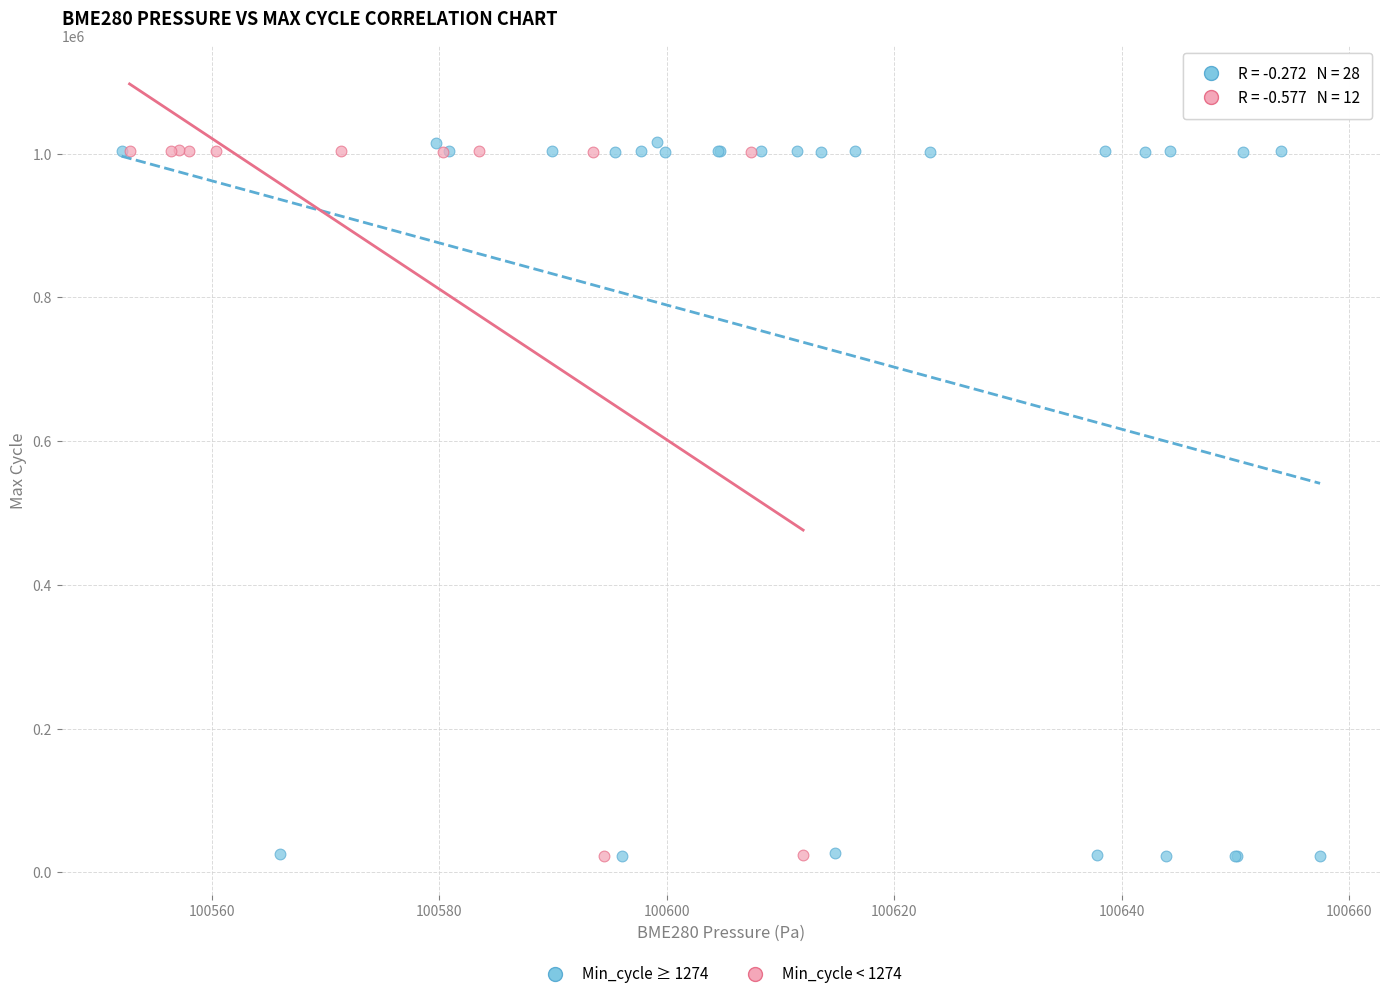

What are all the series names shown in the legend?

Min_cycle ≥ 1274, Min_cycle < 1274